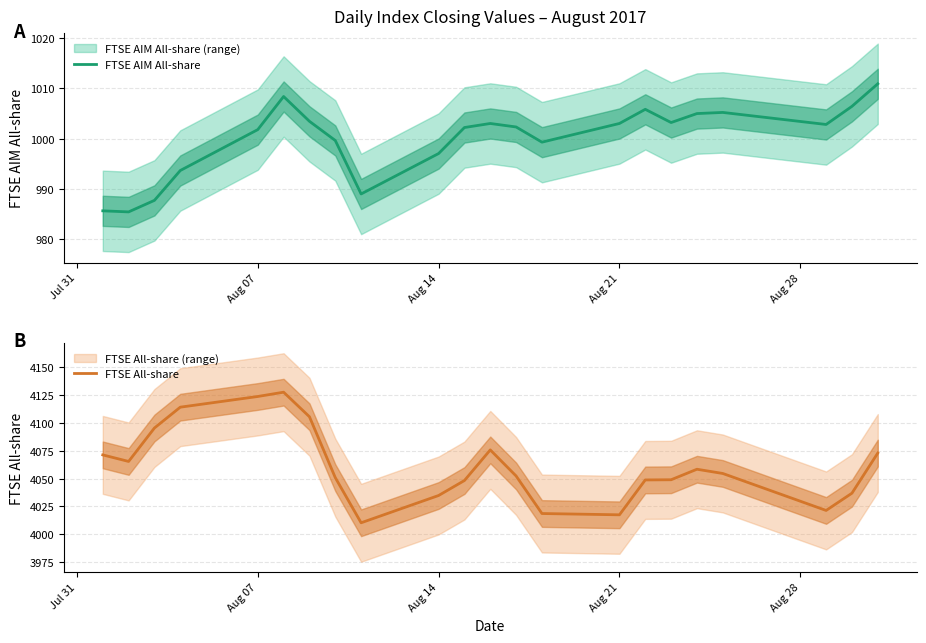

Is it true that FTSE AIM All-share equals 997.0 at Aug 14?

True